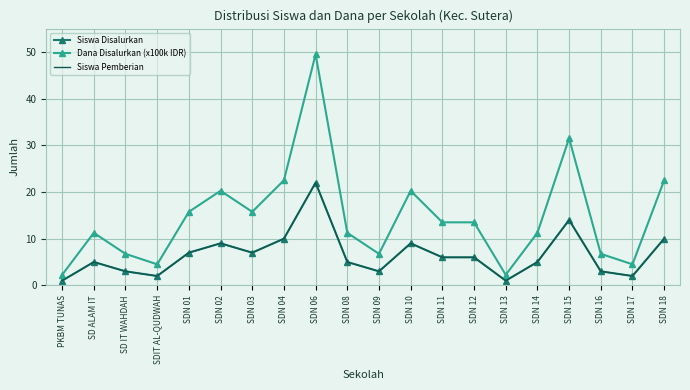

At which label does Siswa Pemberian reach its peak?

SDN 06